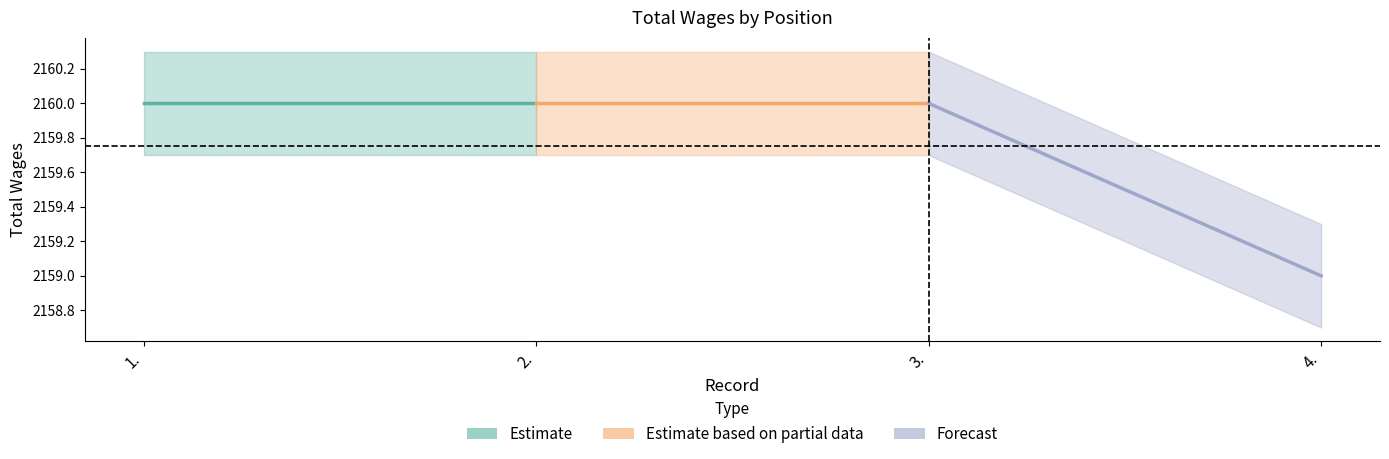

Which series has the widest spread of values?

Forecast